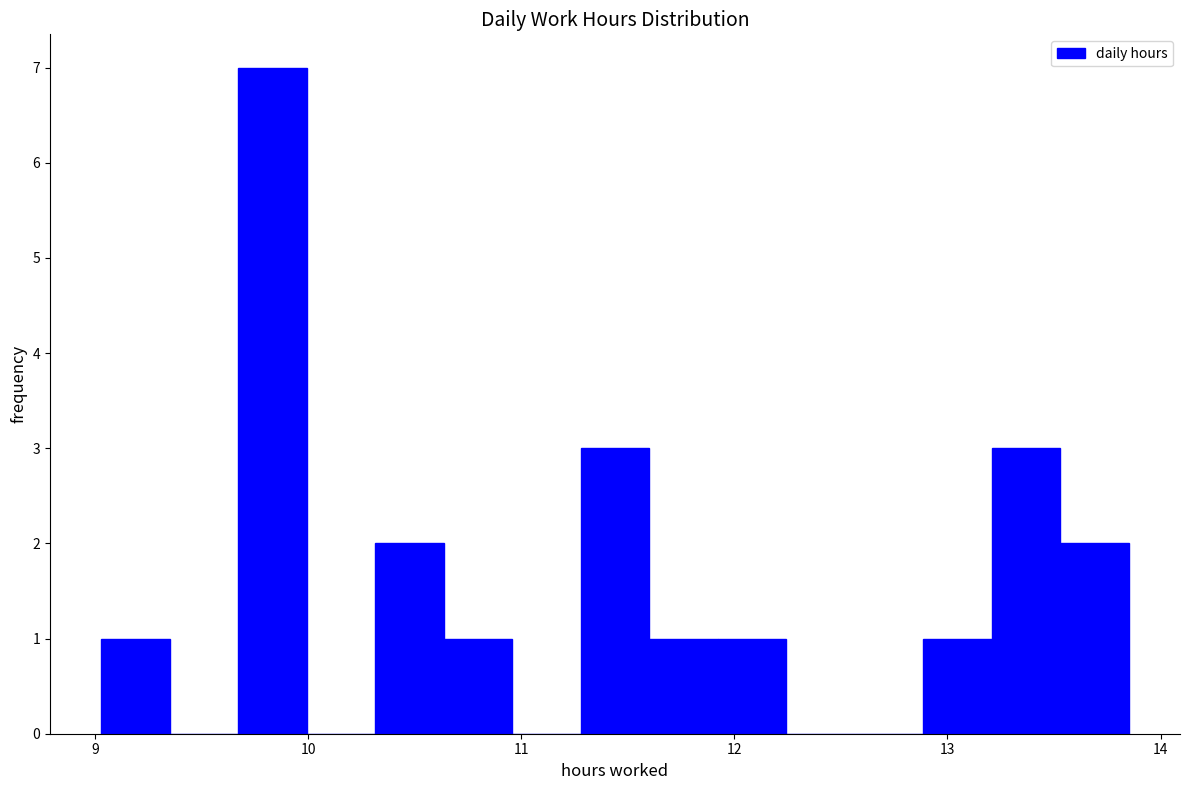

Read against the x-axis, roughly where is the centre of the tallest bar?

9.8